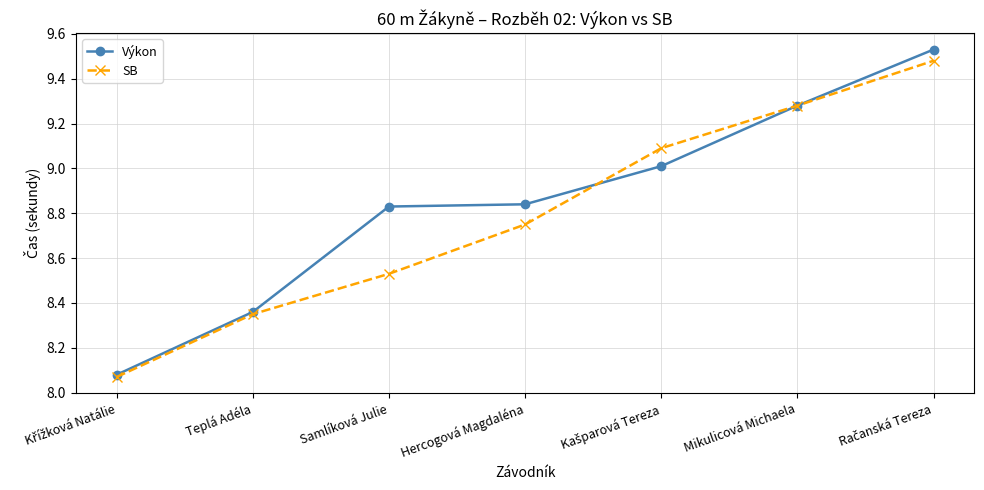

Is this an area chart (filled region under the line)?

No